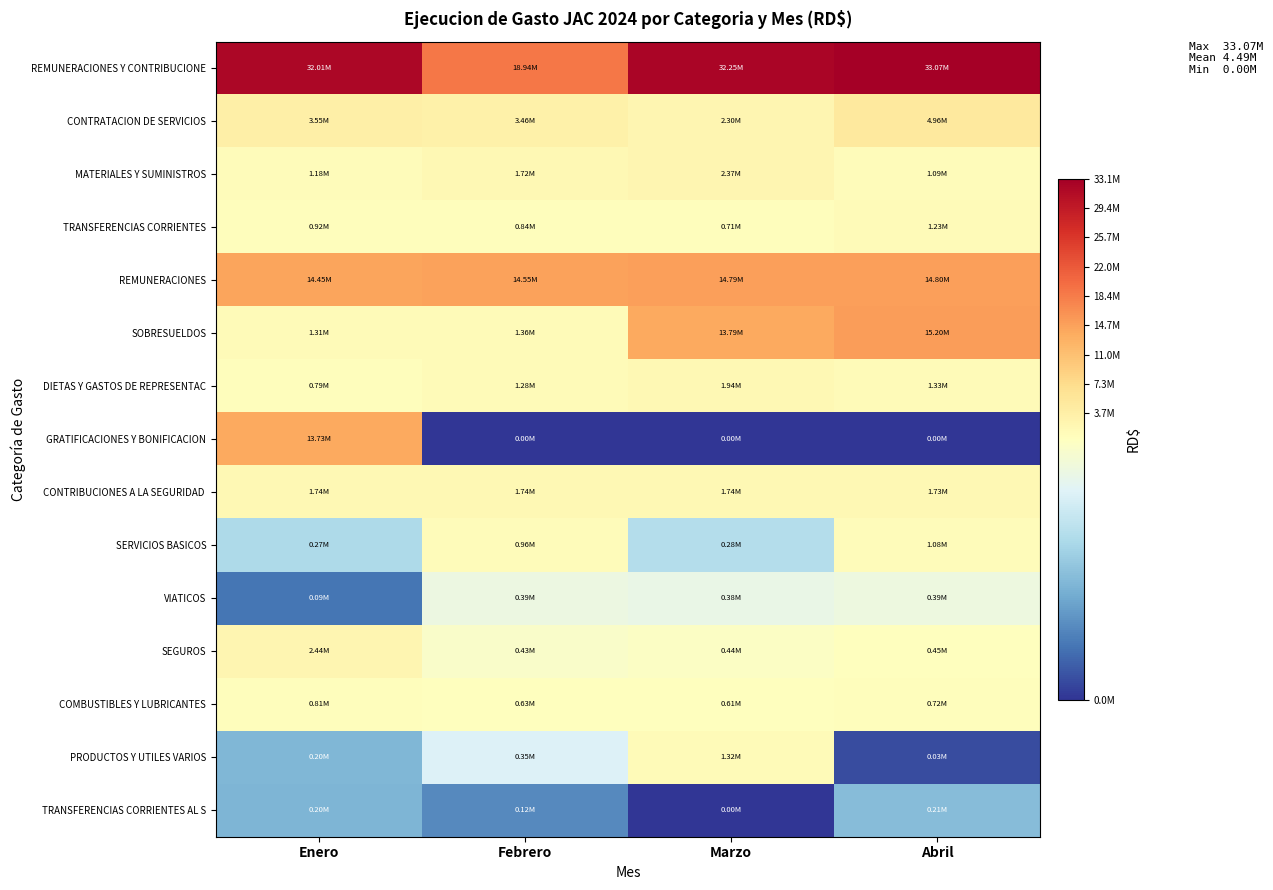

At which category is the sum across all series the highest?

Abril